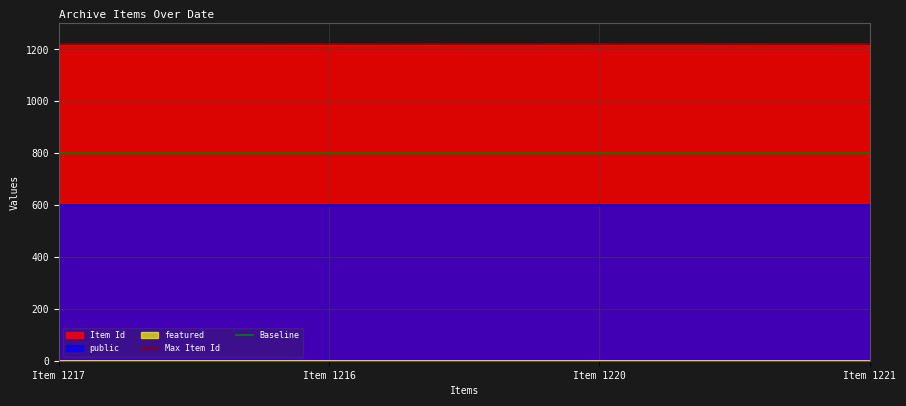

True or false: Item Id and Baseline intersect in this chart.

False